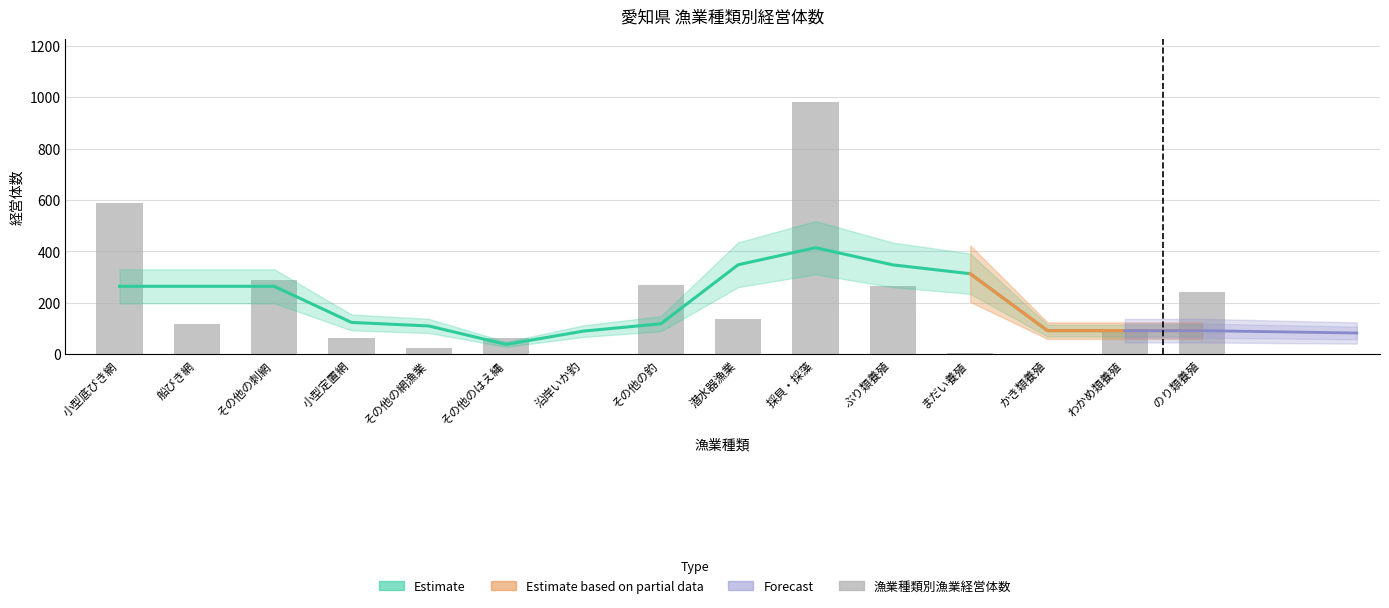

Reading left to right, transcribe all the data shown in this chart.

小型底びき網=587	船びき網=118	その他の刺網=289	小型定置網=63	その他の網漁業=25	その他のはえ縄=63	沿岸いか釣=2	その他の釣=270	潜水器漁業=139	採貝・採藻=981	ぶり類養殖=267	まだい養殖=3	かき類養殖=2	わかめ類養殖=95	のり類養殖=244